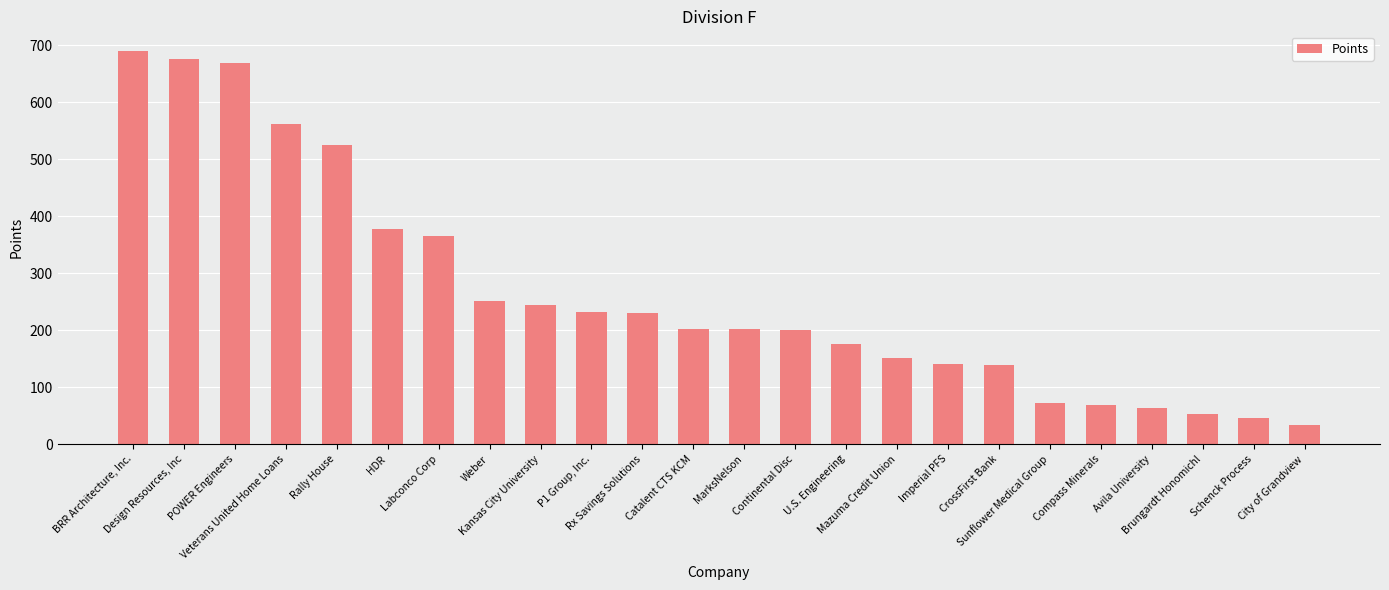

What is the smallest value displayed?

34.0